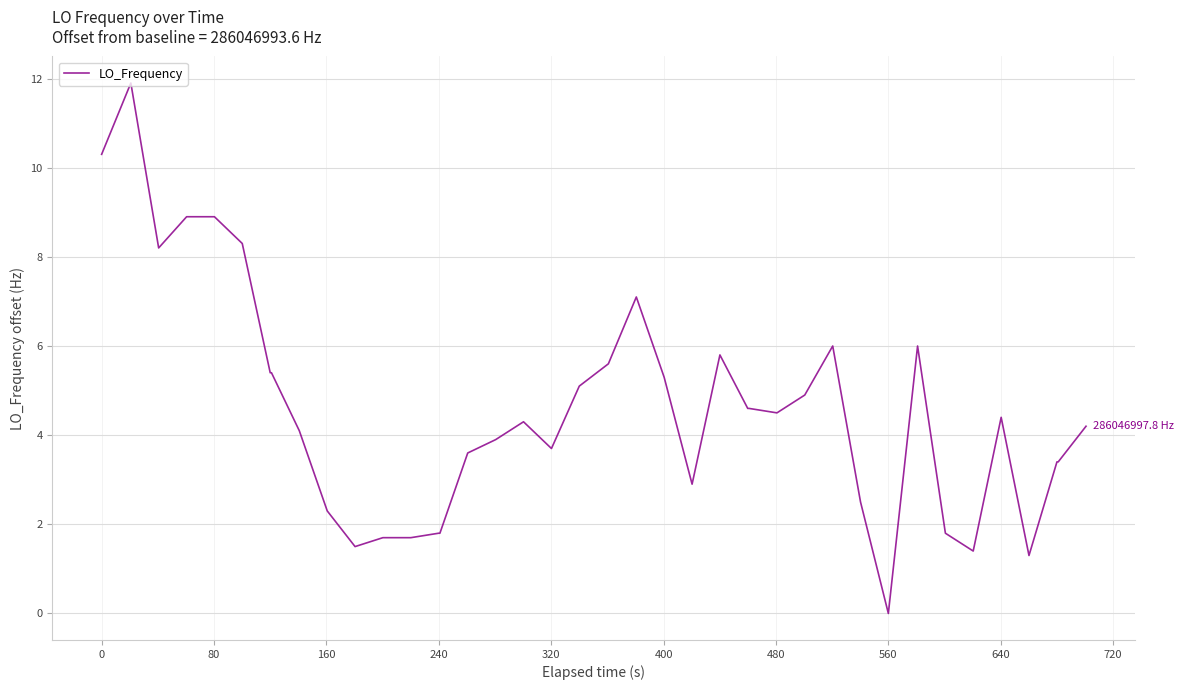

What is the difference between the maximum and minimum values?

11.9